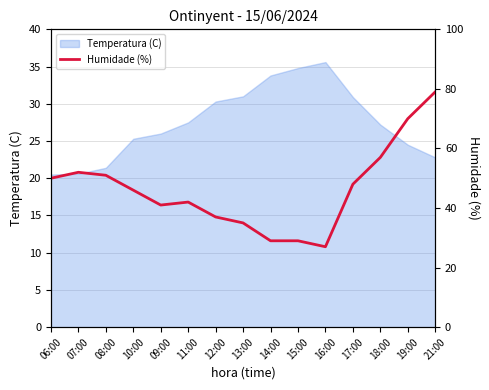

Which label corresponds to the largest value in the chart?

21:00